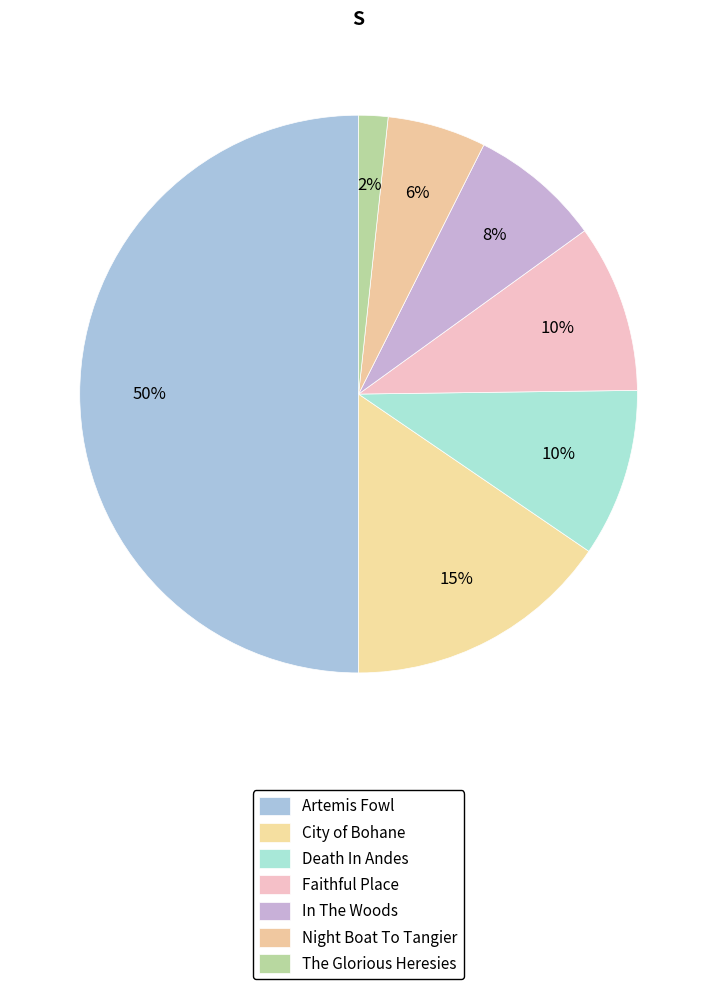

Count the number of slices in the pie.

7